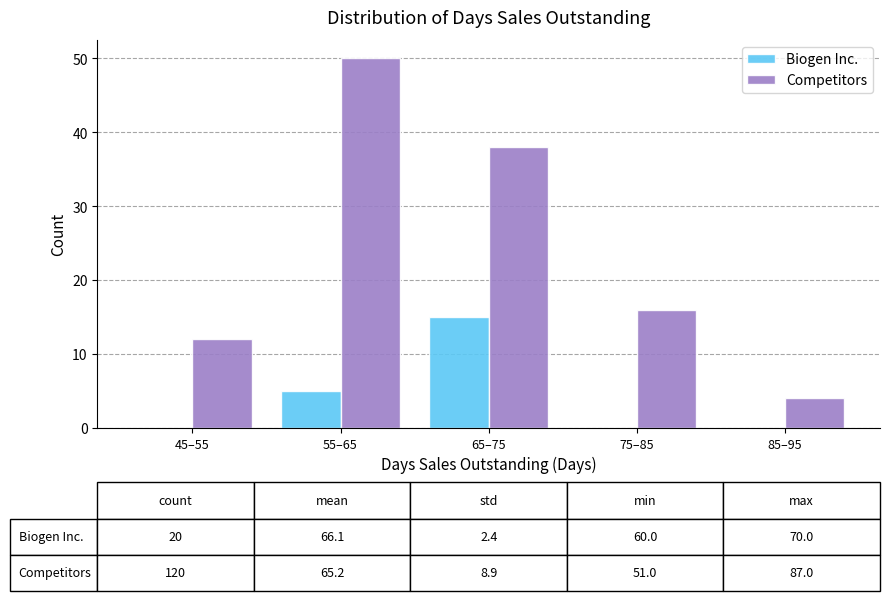

Reading right to left, what are all the values shown in this chart?

Biogen Inc.: 85–95=0	75–85=0	65–75=15	55–65=5	45–55=0
Competitors: 85–95=4	75–85=16	65–75=38	55–65=50	45–55=12